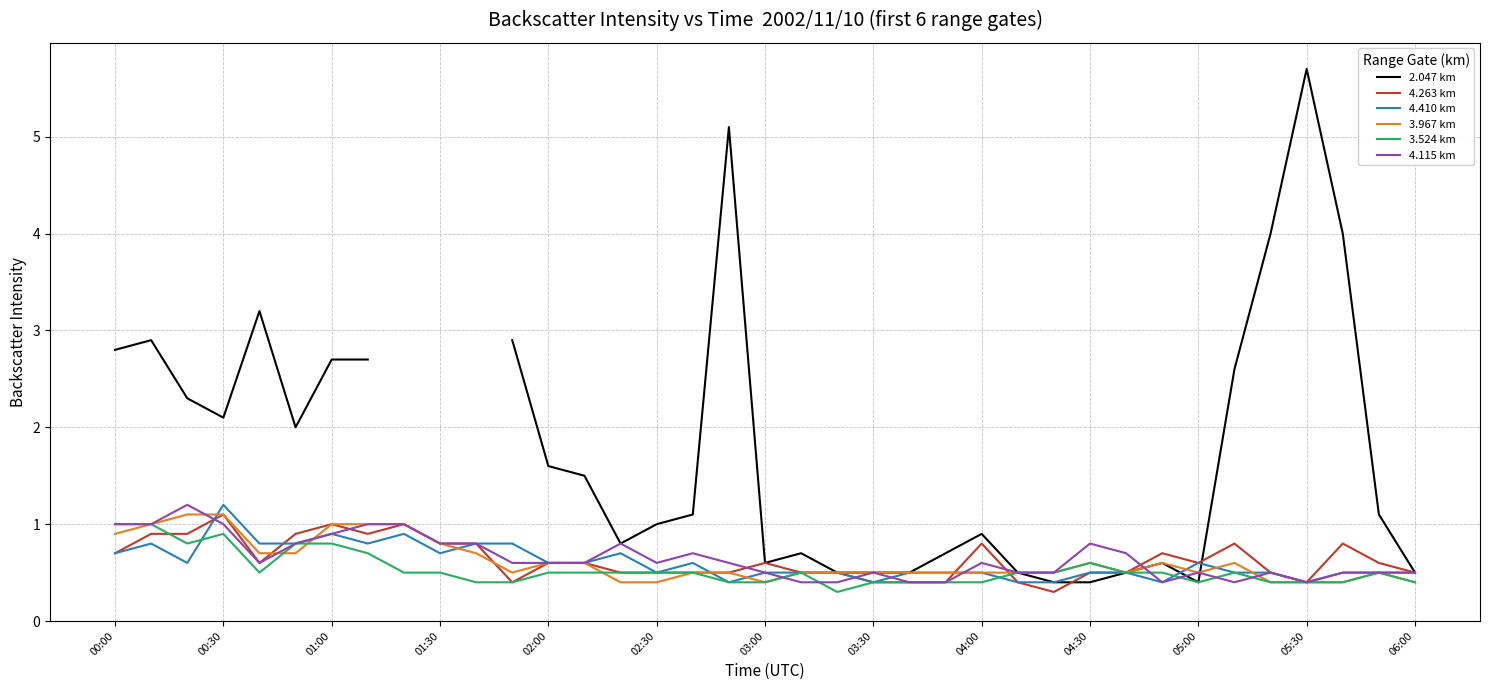

How many distinct data groups are displayed?

6